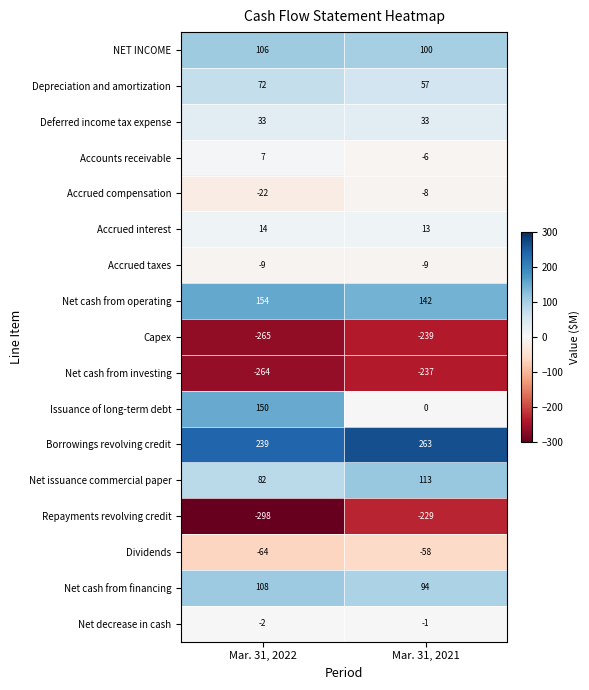

Which series has the largest total across all categories?

Borrowings revolving credit